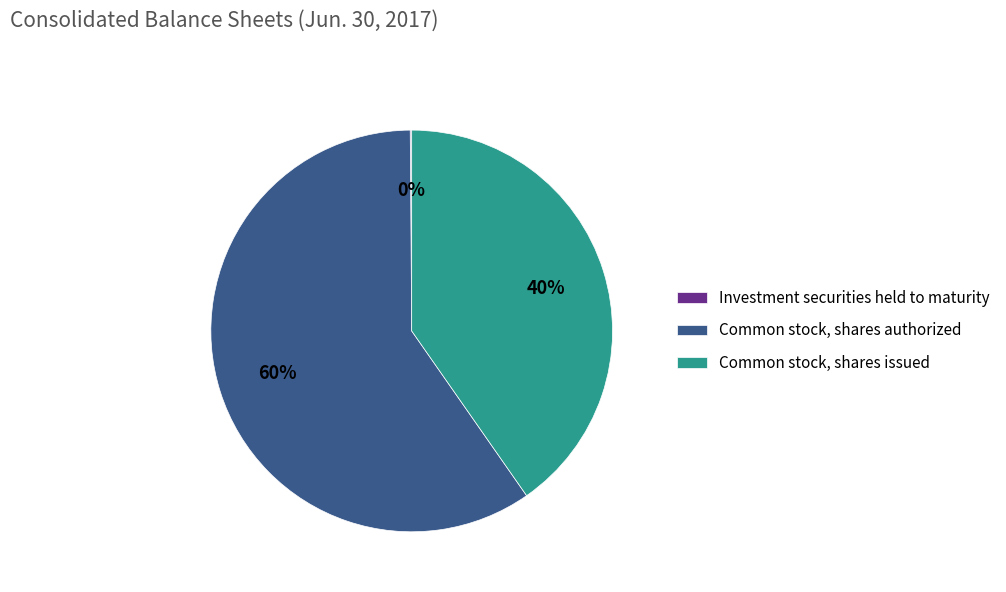

Which category has the biggest portion of the pie?

Common stock, shares authorized